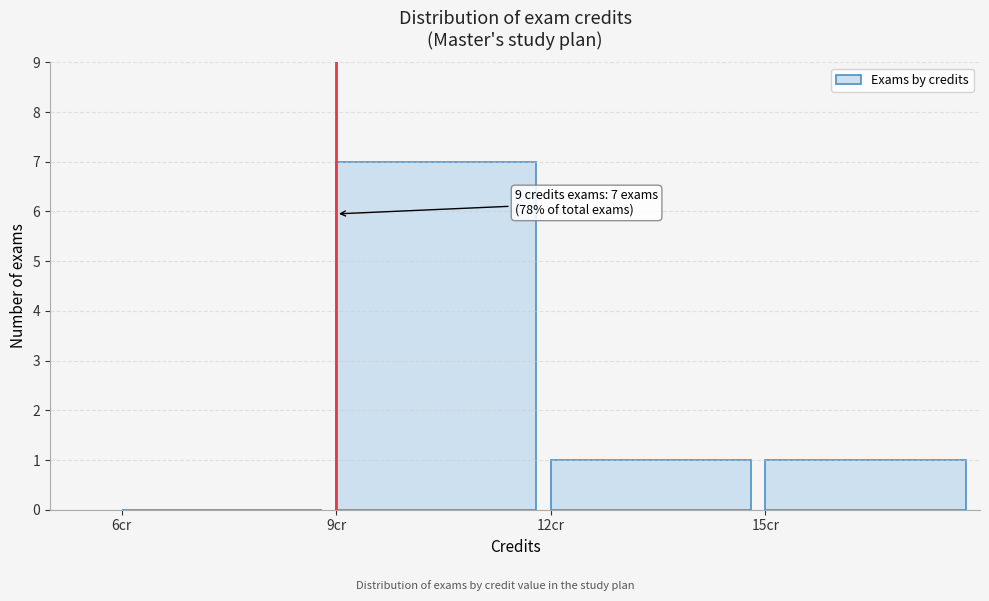

Which range on the x-axis has the tallest bar?

9 to 12